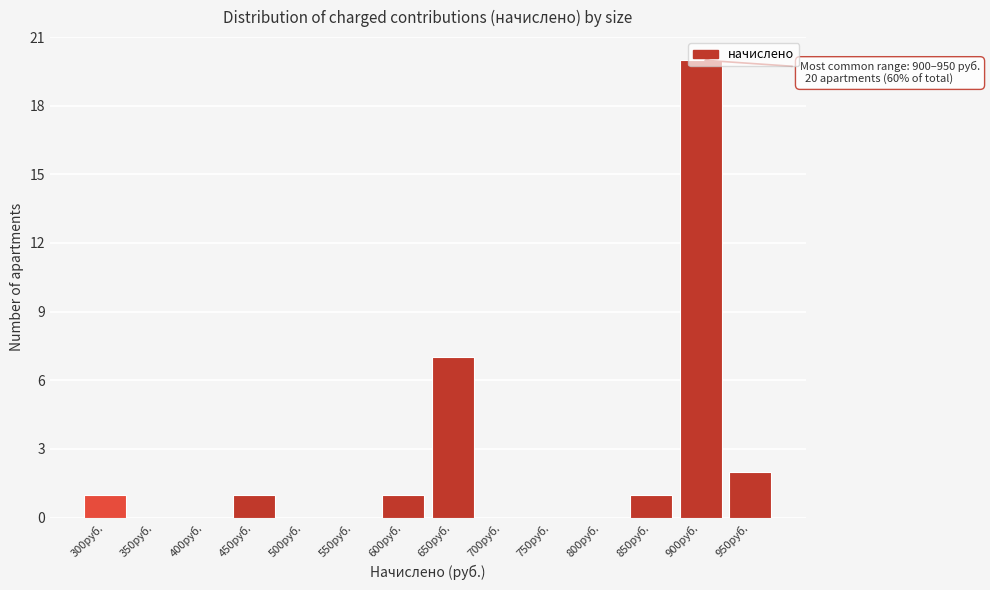

At which label is the value closest to 10?

650руб.